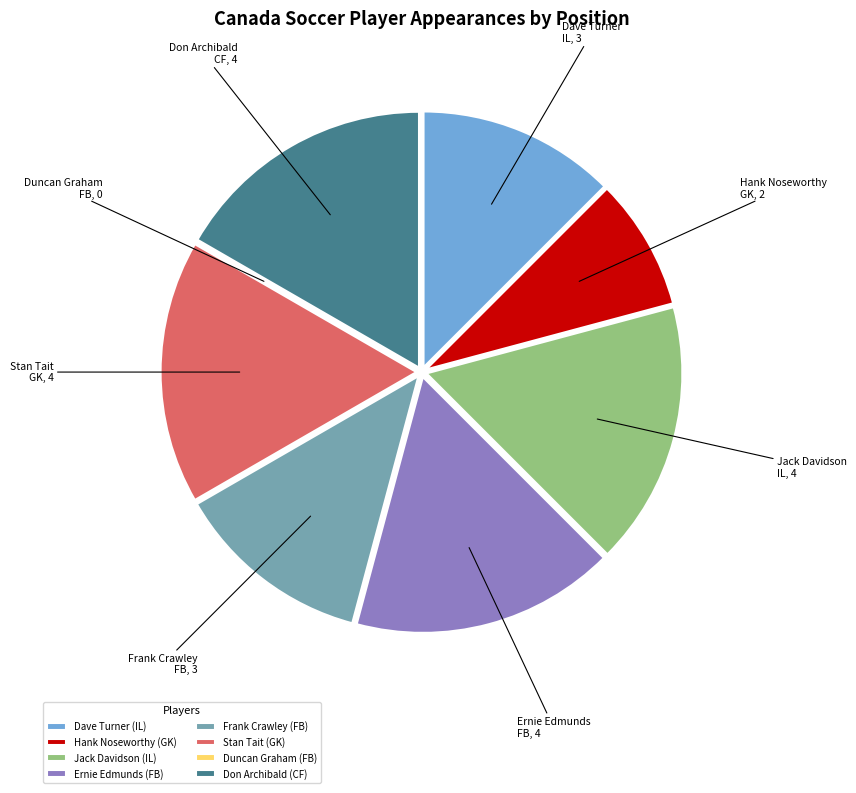

Is there a majority slice in this chart?

No